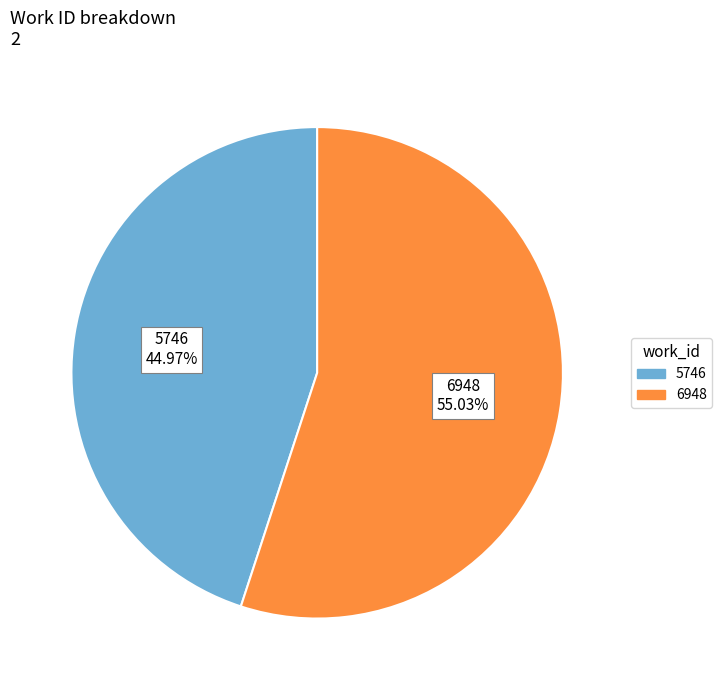

Is the sum of 5746 and 6948 greater than half?

Yes